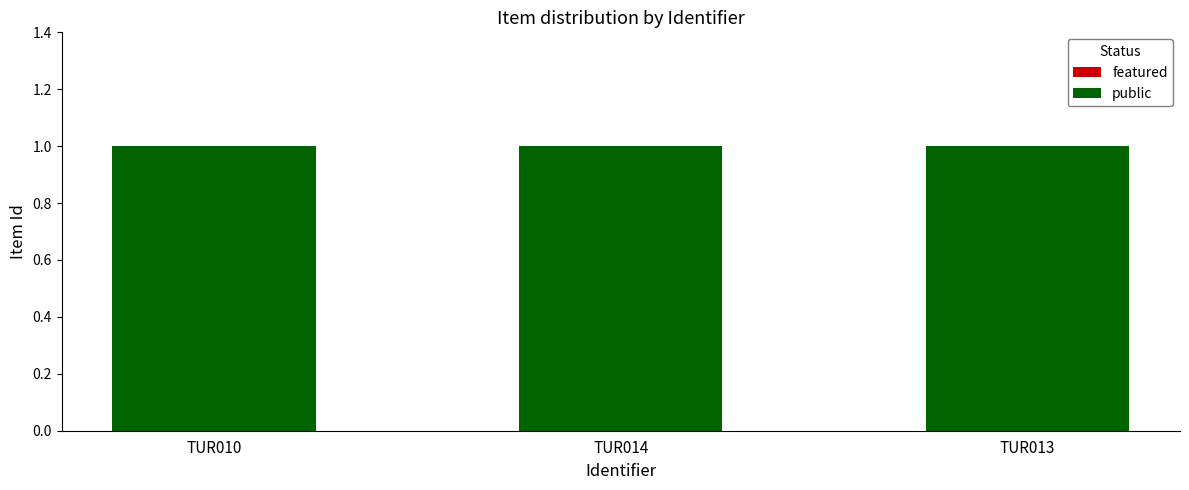

List the series in order of their overall mean, highest first.

public, featured